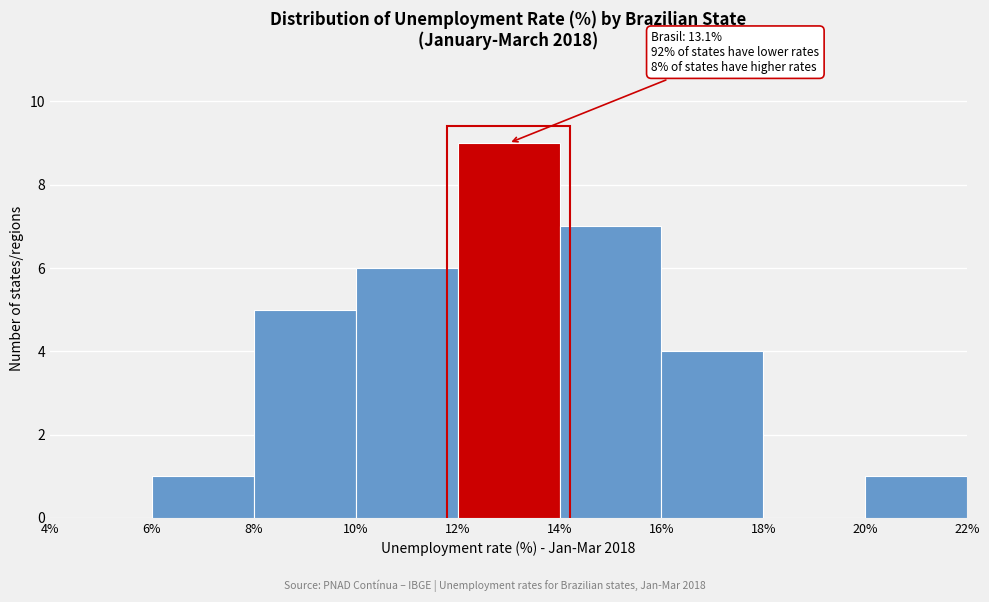

Over which range of the x-axis is the bar tallest?

12% to 14%